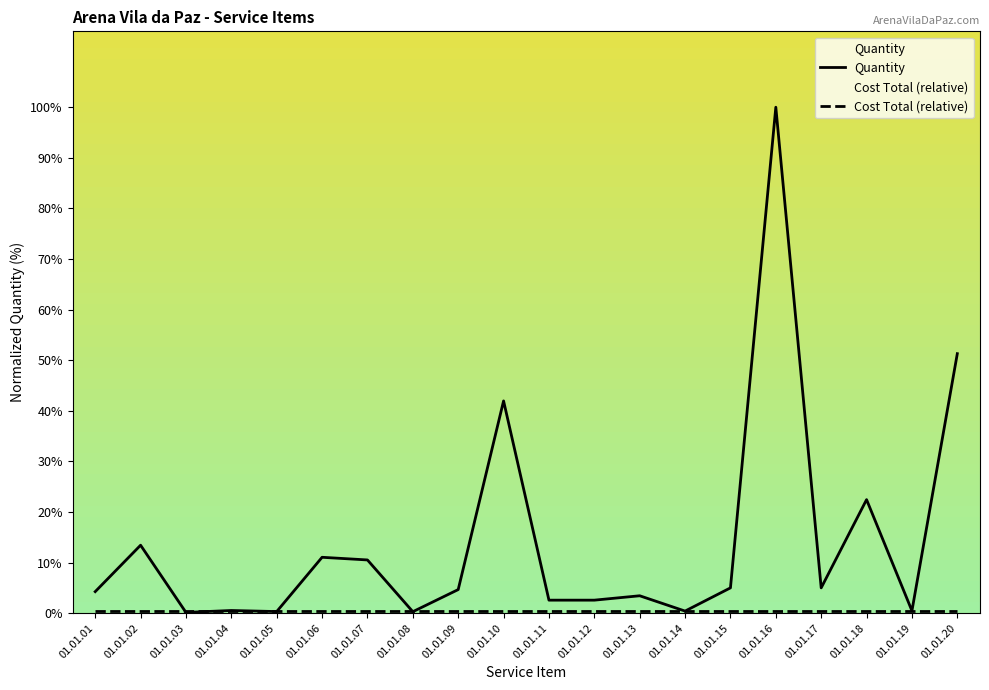

Which series has the largest range (max minus min)?

Quantity